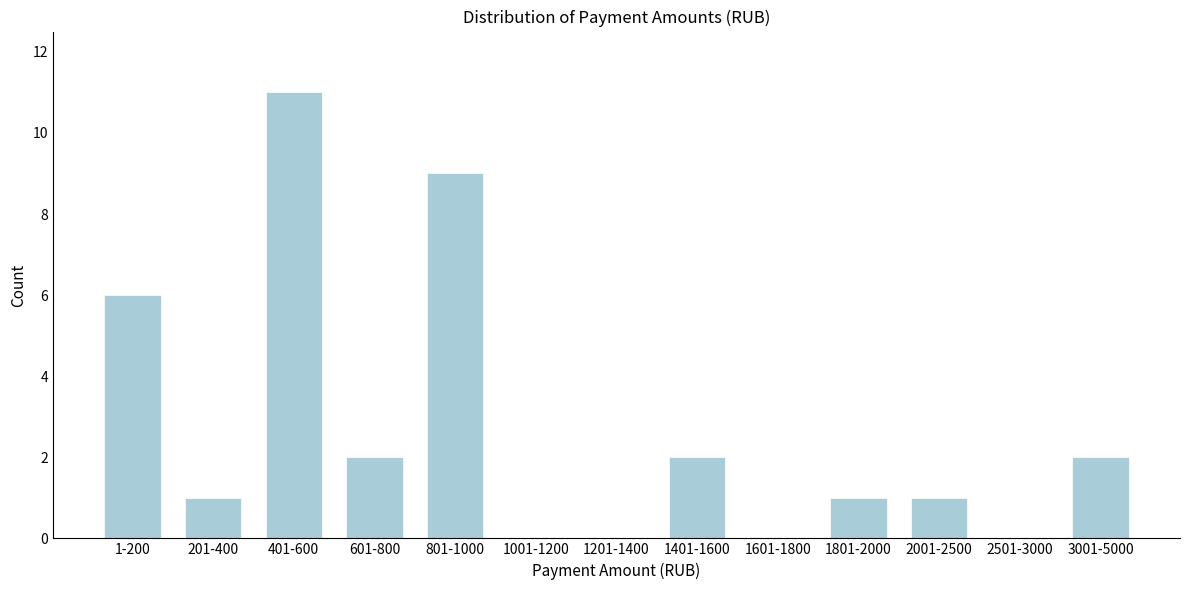

Reading left to right, what are all the values shown in this chart?

1-200=6	201-400=1	401-600=11	601-800=2	801-1000=9	1001-1200=0	1201-1400=0	1401-1600=2	1601-1800=0	1801-2000=1	2001-2500=1	2501-3000=0	3001-5000=2